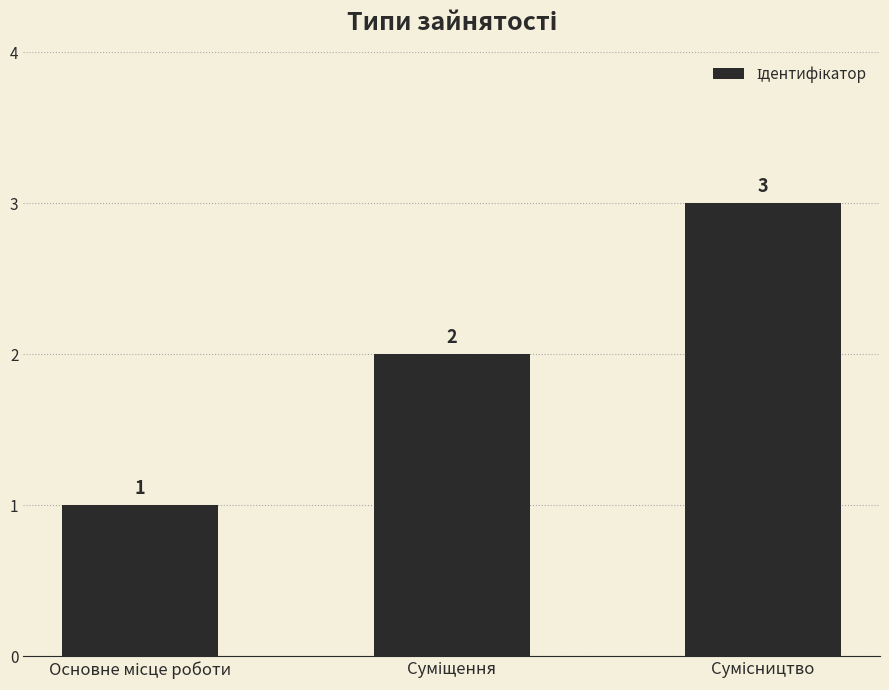

What is the value of the 2nd bar from the left?

2